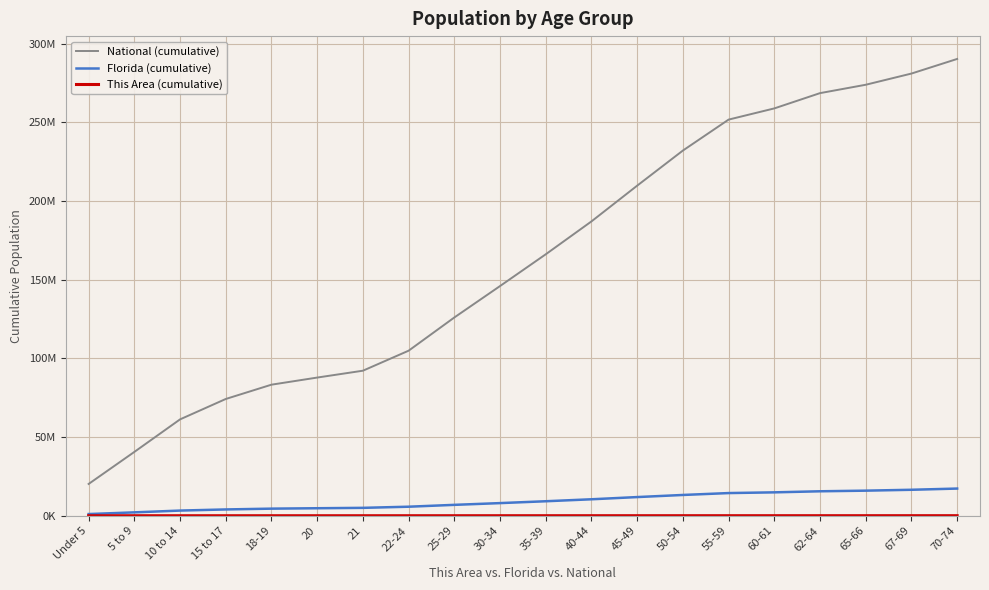

At how many categories does at least one series exceed 140317938?

11